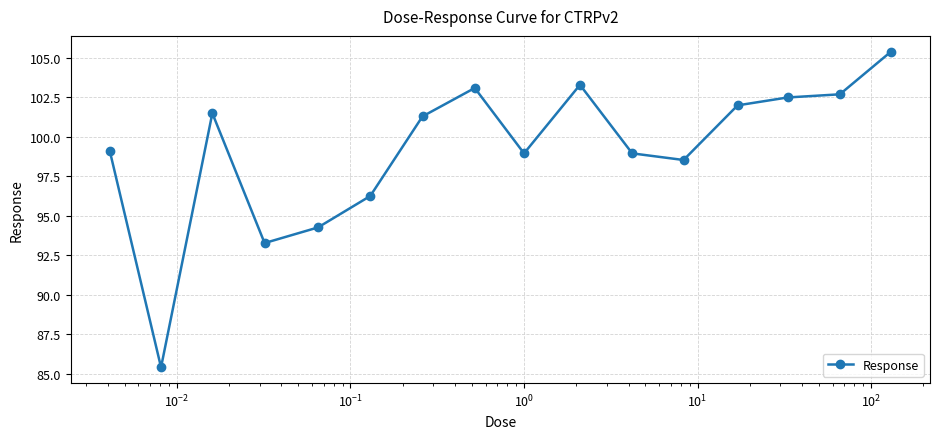

Reading left to right, list all the values displayed in this chart.

99.1	85.4	101.5	93.3	94.3	96.3	101.3	103.1	99.0	103.3	99.0	98.5	102.0	102.5	102.7	105.4